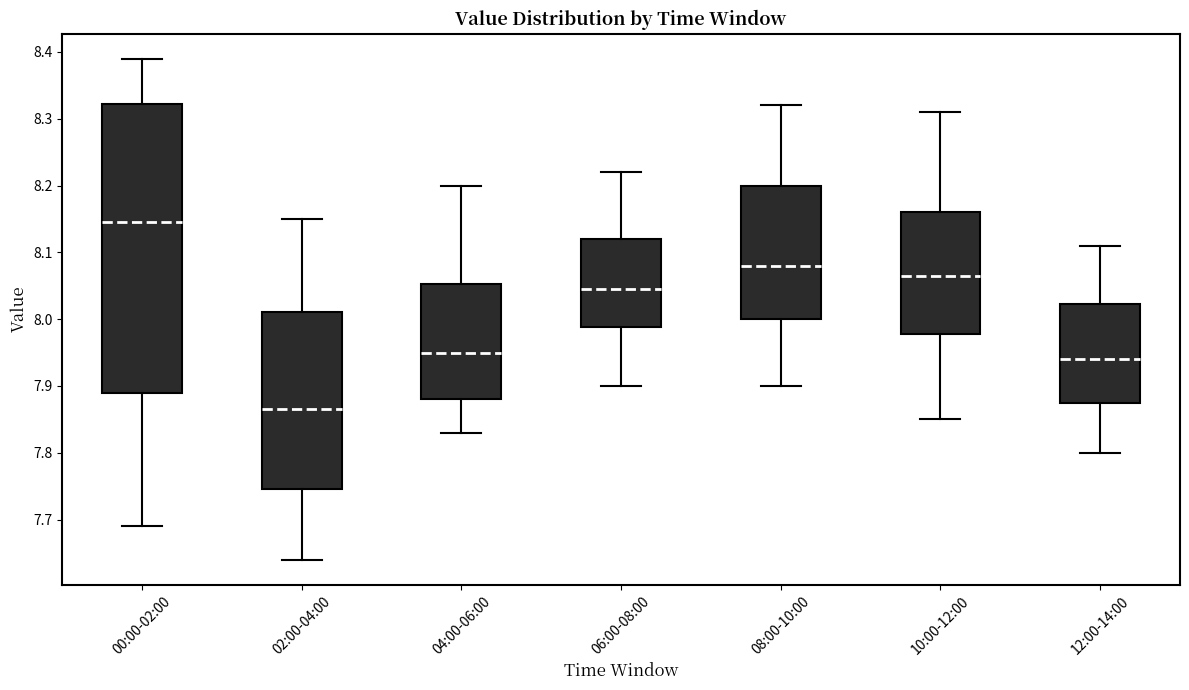

Reading left to right, read every box against the y-axis: the position of its median line, the range the box covers, and the ends of its whiskers. The values are not printed on the chart, so give them approximately, as read against the axis.

00:00-02:00: median 8.15, box 7.89 to 8.32, whiskers 7.69 to 8.39
02:00-04:00: median 7.87, box 7.75 to 8.01, whiskers 7.64 to 8.15
04:00-06:00: median 7.95, box 7.88 to 8.05, whiskers 7.83 to 8.20
06:00-08:00: median 8.05, box 7.99 to 8.12, whiskers 7.90 to 8.22
08:00-10:00: median 8.08, box 8.00 to 8.20, whiskers 7.90 to 8.32
10:00-12:00: median 8.07, box 7.98 to 8.16, whiskers 7.85 to 8.31
12:00-14:00: median 7.94, box 7.88 to 8.02, whiskers 7.80 to 8.11